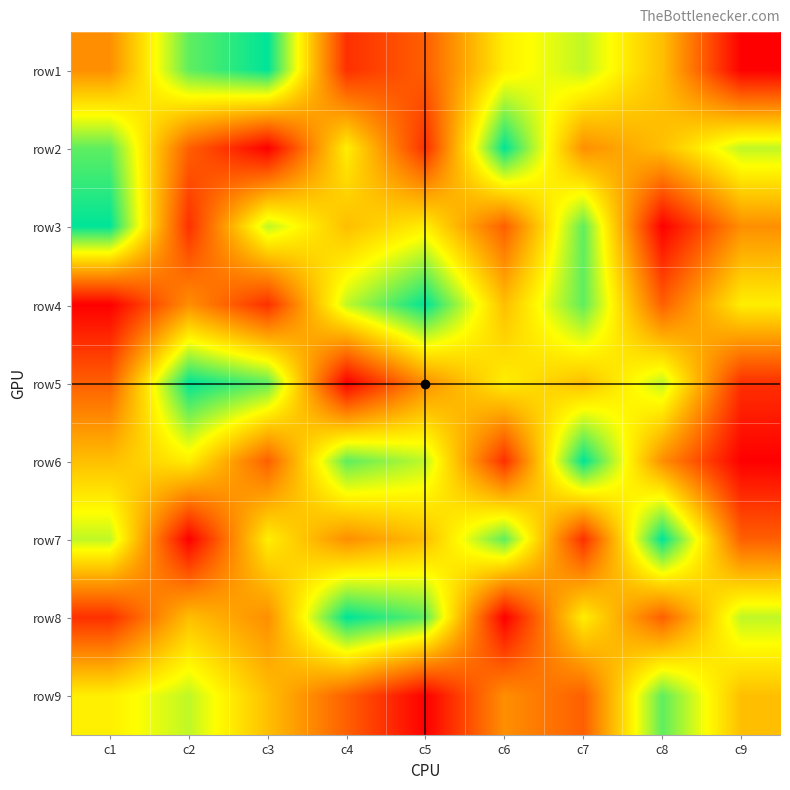

Reading right to left, extract all data points from this chart.

row1: c9=1	c8=5	c7=7	c6=6	c5=3	c4=2	c3=9	c2=8	c1=4
row2: c9=7	c8=5	c7=4	c6=9	c5=2	c4=6	c3=1	c2=3	c1=8
row3: c9=4	c8=1	c7=8	c6=3	c5=6	c4=5	c3=7	c2=2	c1=9
row4: c9=6	c8=3	c7=8	c6=5	c5=9	c4=7	c3=2	c2=4	c1=1
row5: c9=2	c8=7	c7=5	c6=6	c5=4	c4=1	c3=8	c2=9	c1=3
row6: c9=1	c8=4	c7=9	c6=2	c5=7	c4=8	c3=3	c2=6	c1=5
row7: c9=3	c8=9	c7=2	c6=8	c5=5	c4=4	c3=6	c2=1	c1=7
row8: c9=7	c8=3	c7=6	c6=1	c5=8	c4=9	c3=4	c2=5	c1=2
row9: c9=5	c8=8	c7=3	c6=4	c5=1	c4=3	c3=5	c2=7	c1=6